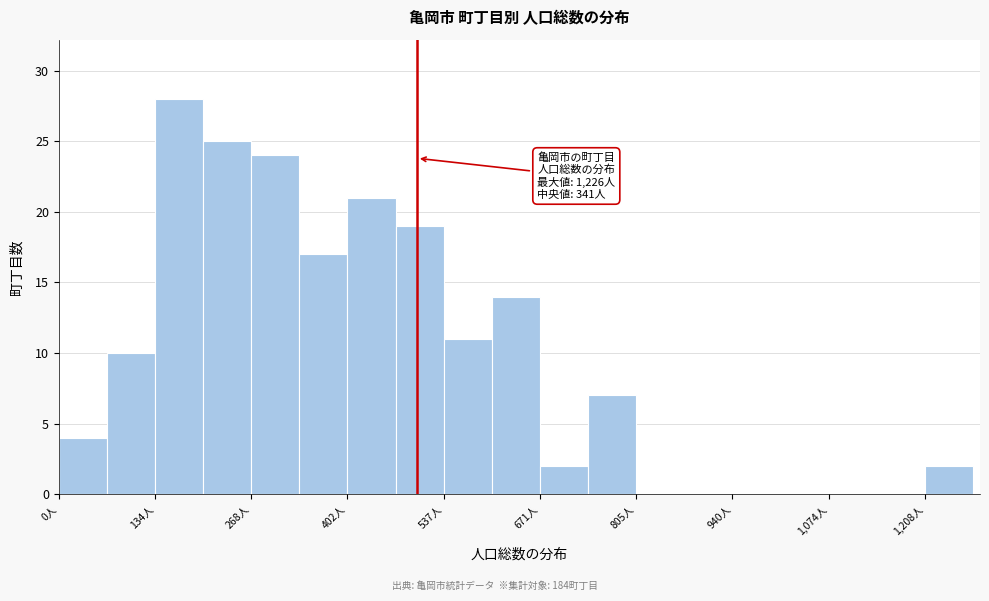

Read against the x-axis, roughly where is the centre of the tallest bar?

160